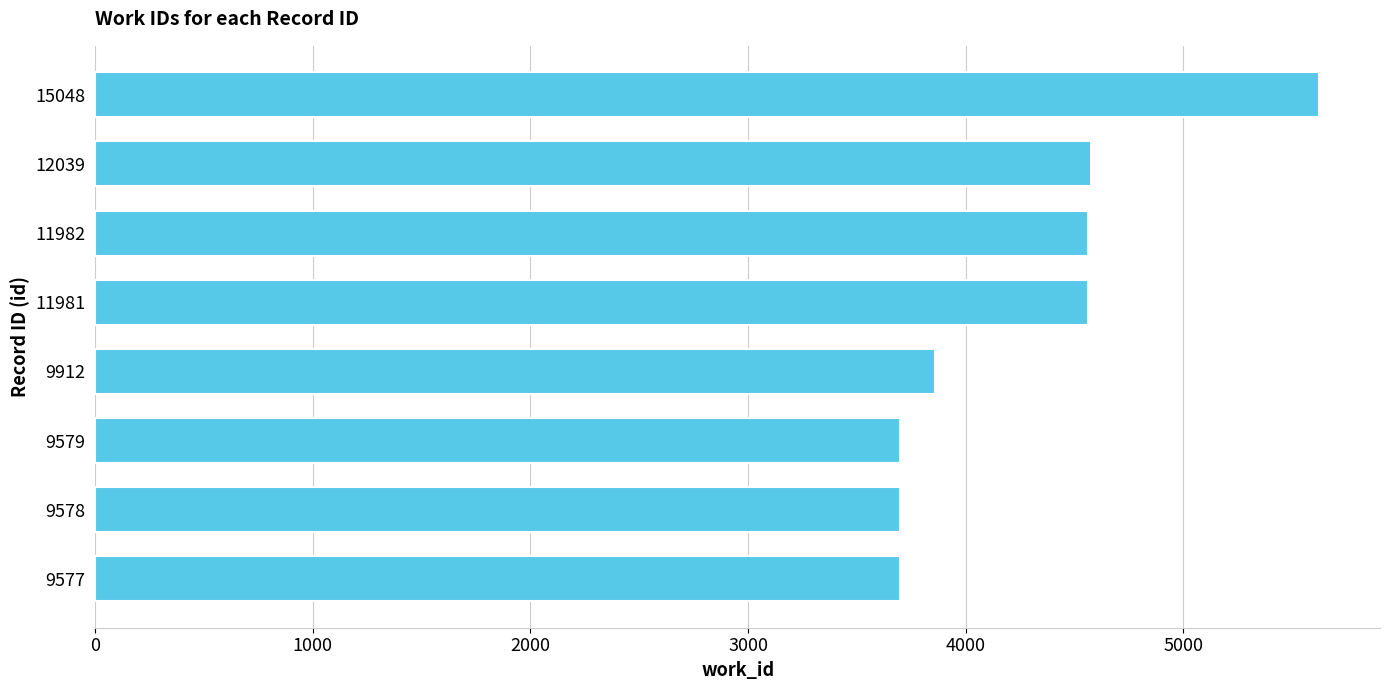

What is the ratio of the value at 9577 to the value at 12039?

0.8